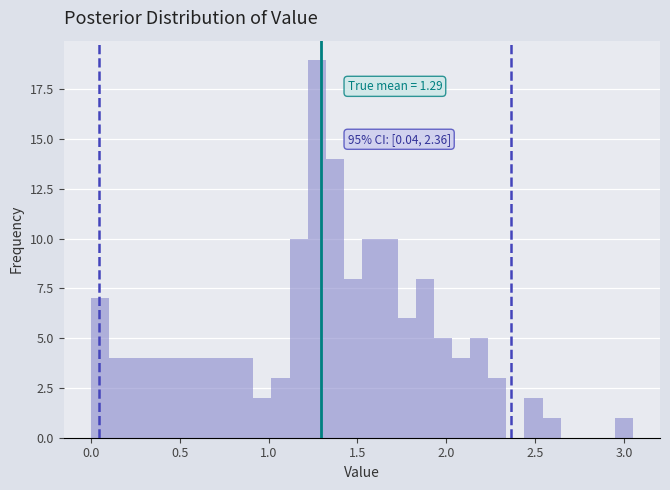

Around what value on the x-axis is the tallest bar? Give the approximate position of its centre, as read against the axis.

1.25